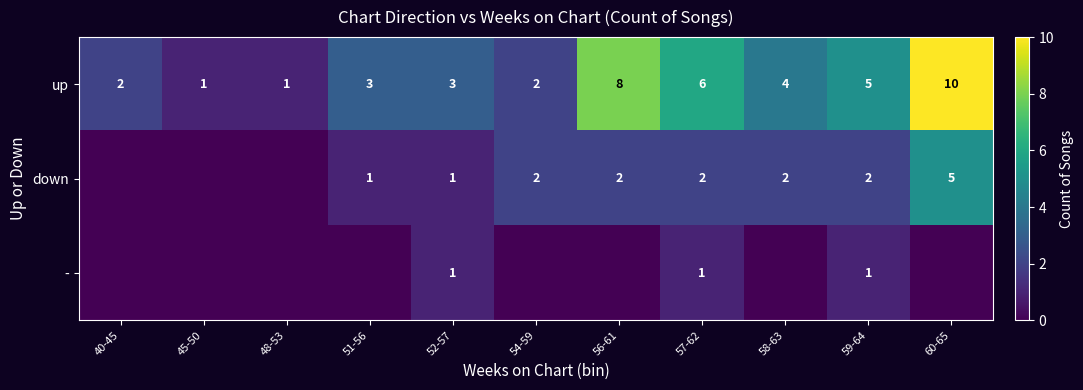

True or false: up has a value of 2 at 40-45.

True